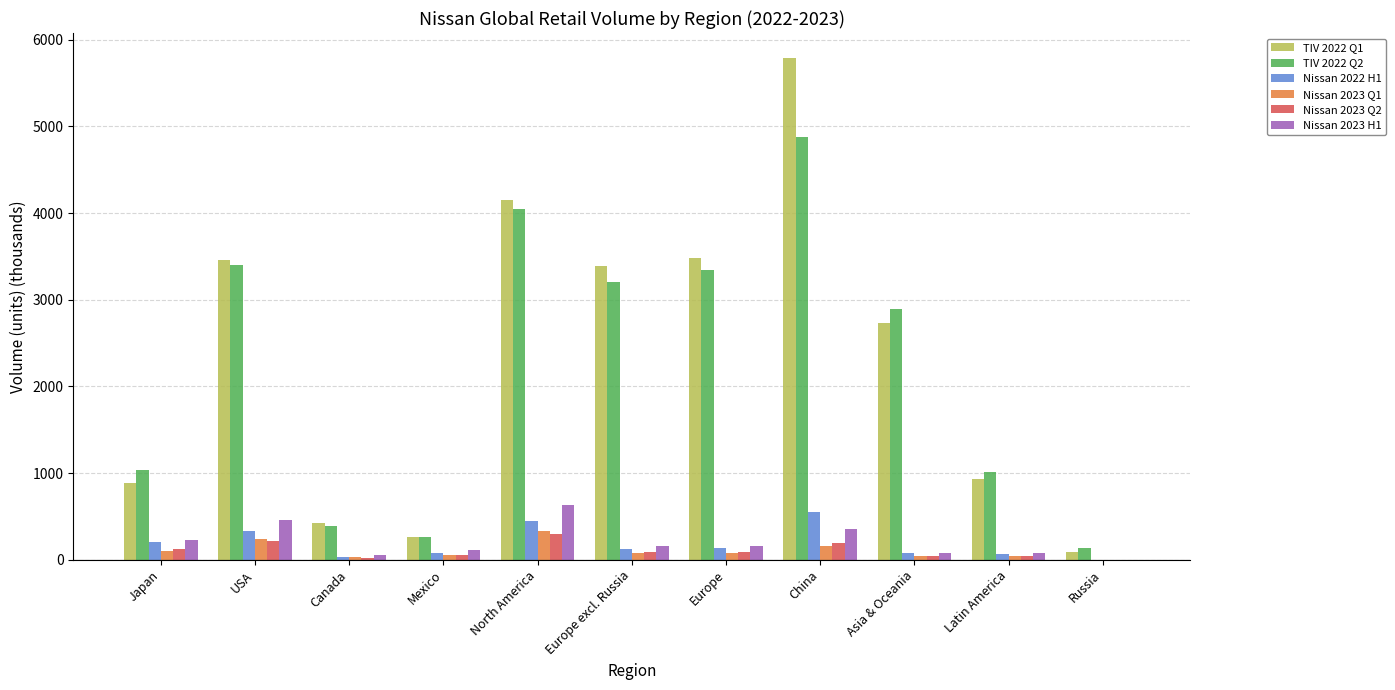

Is it true that TIV 2022 Q1 equals 928.6 at Latin America?

True